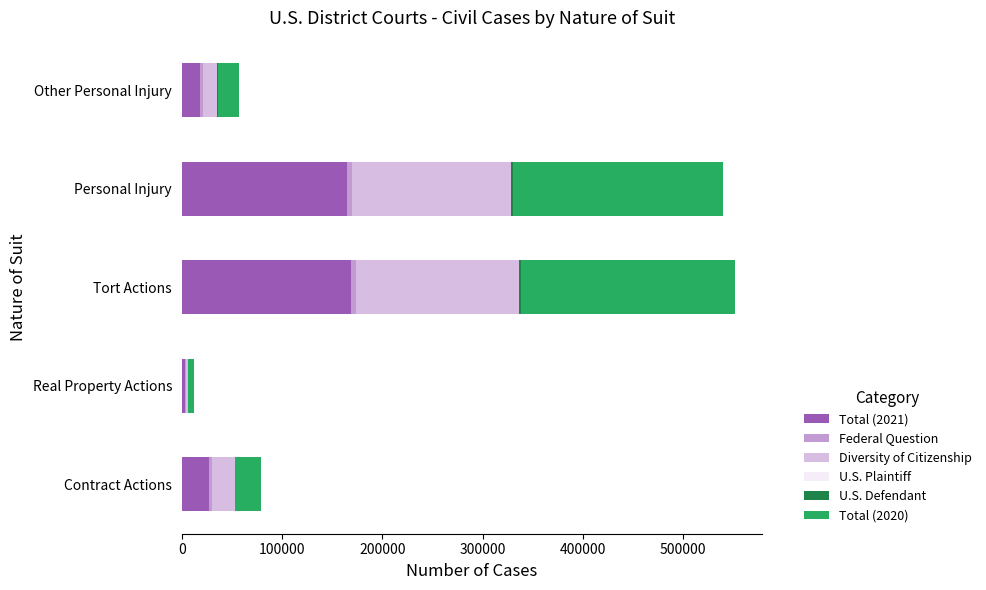

The Total (2021) series shows 165253 at Personal Injury. True or false?

True